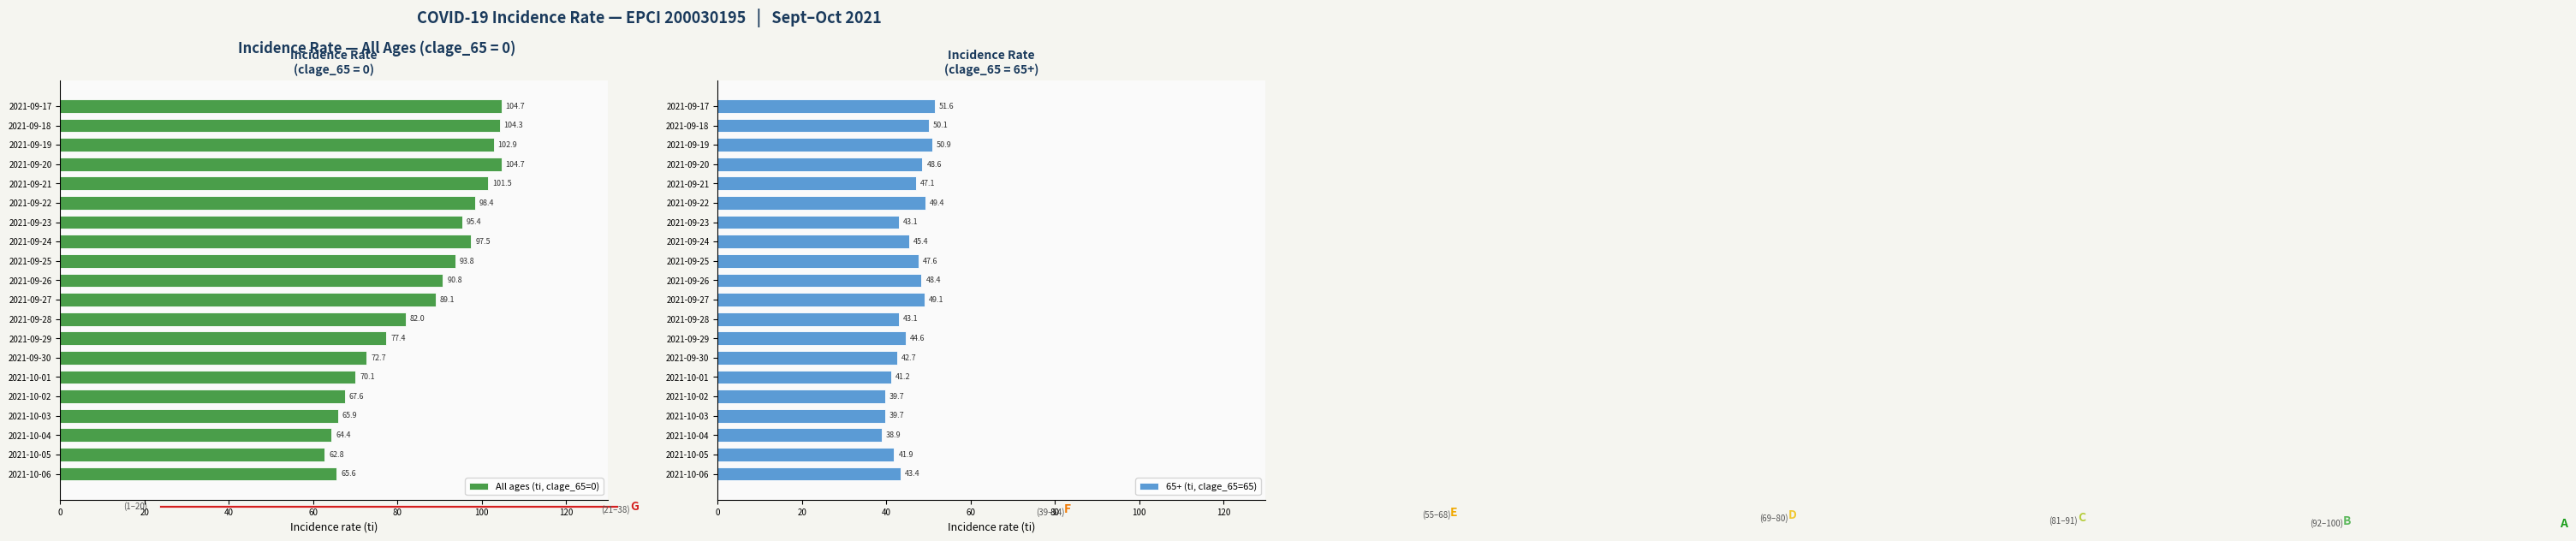

Count the number of data series in this chart.

2